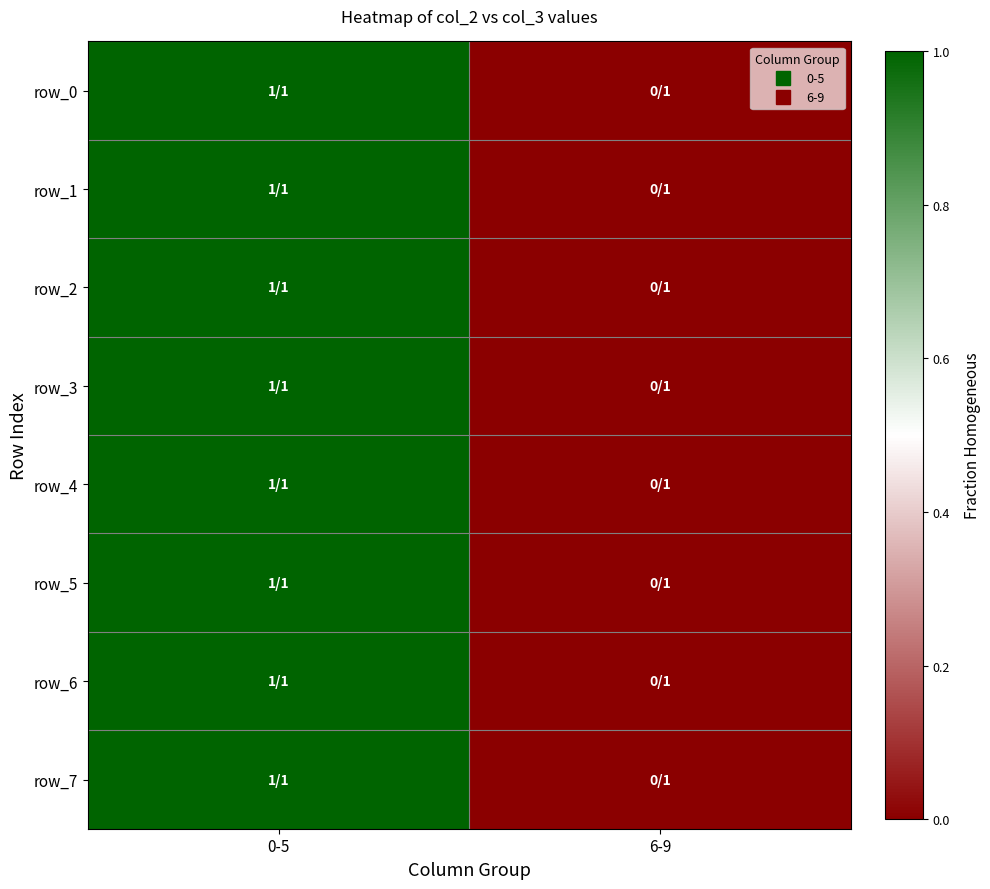

What is the difference between the maximum and minimum values in the row_2 series?

1